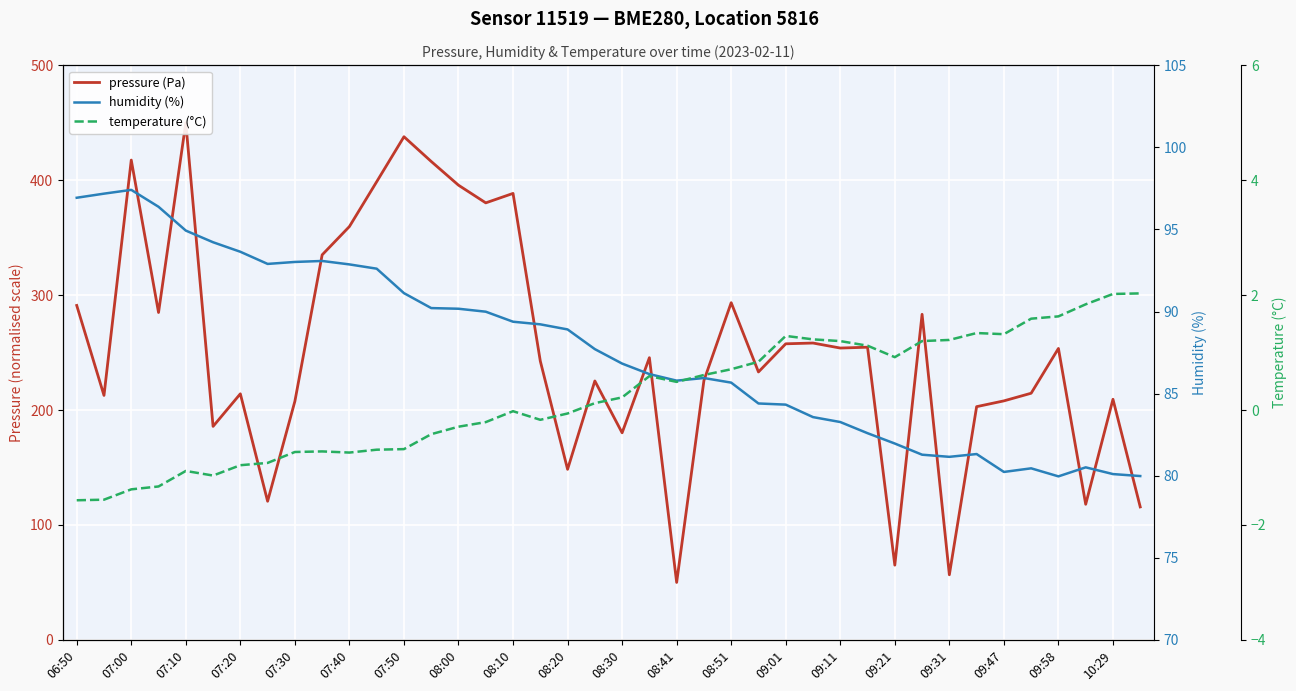

Which series has the largest total across all categories?

pressure (Pa)